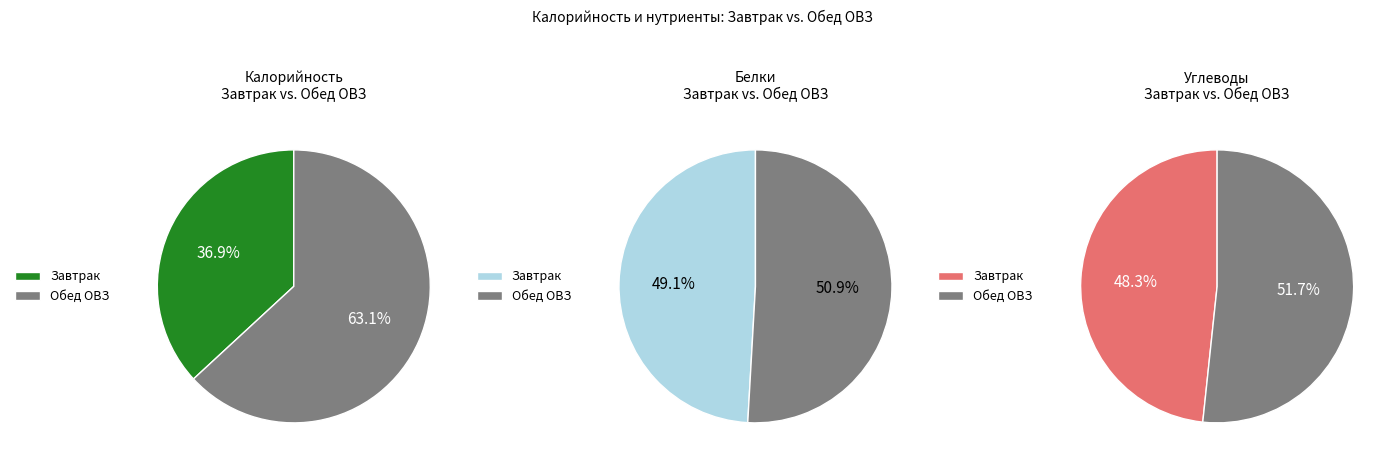

Do Обед ОВЗ and Завтрак together represent more than half of the pie?

Yes